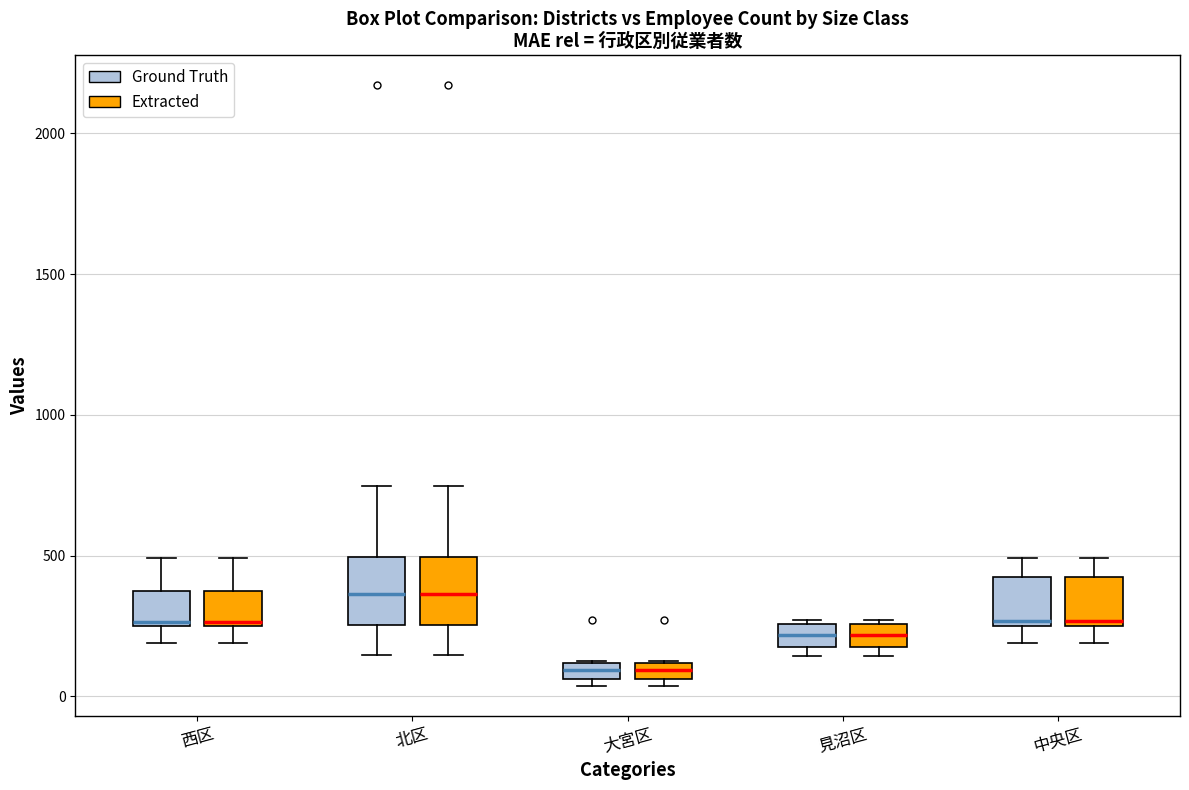

Where is the upper edge of the box for 北区 (Ground Truth) on the y-axis? The values are not printed on the chart, so give them approximately, as read against the axis.

500